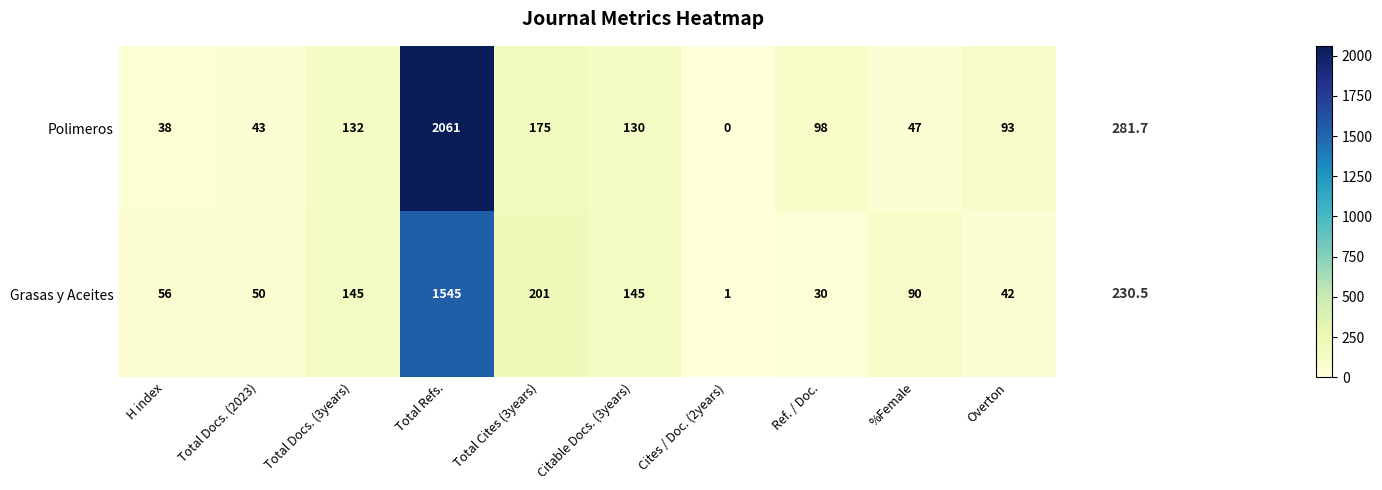

Which label corresponds to the largest value in the chart?

Total Refs.